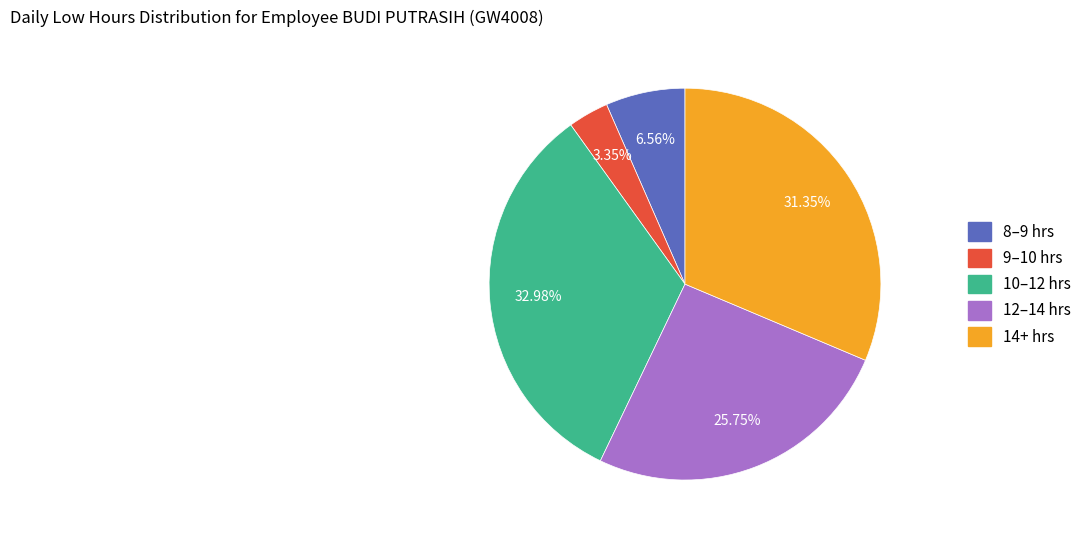

Does any single category account for the majority?

No